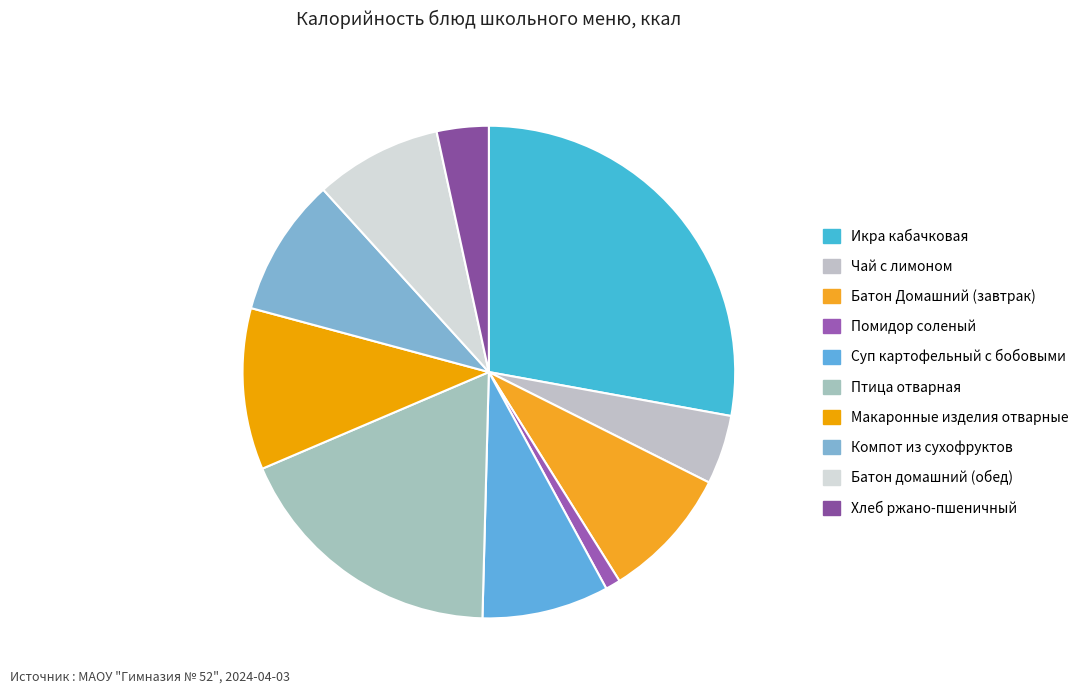

Is Помидор соленый the majority of the pie?

No